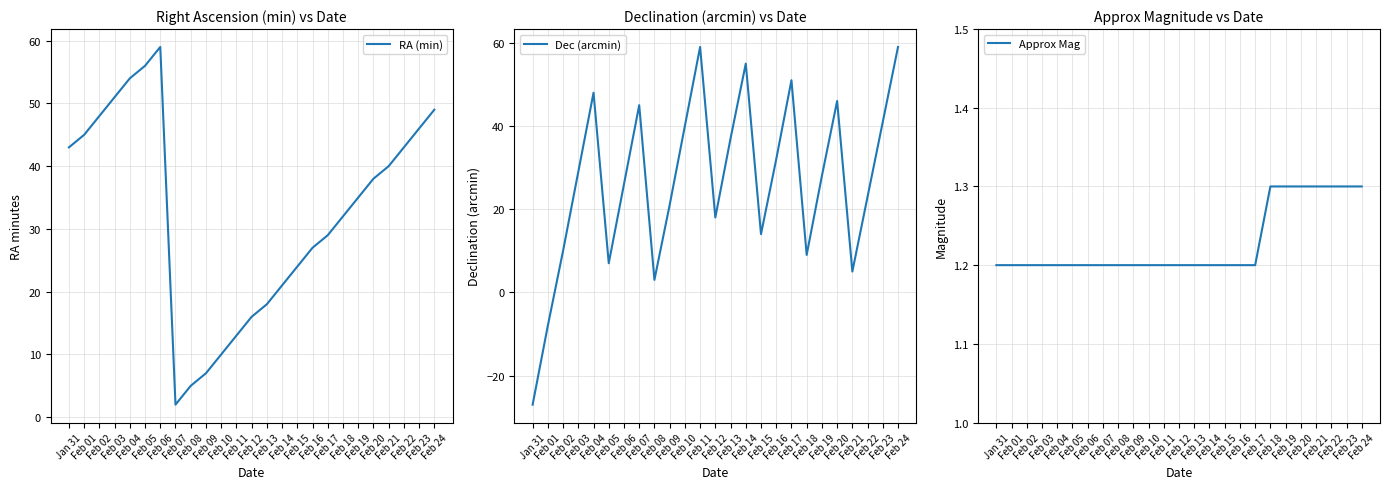

Which series has the largest total across all categories?

RA (min)